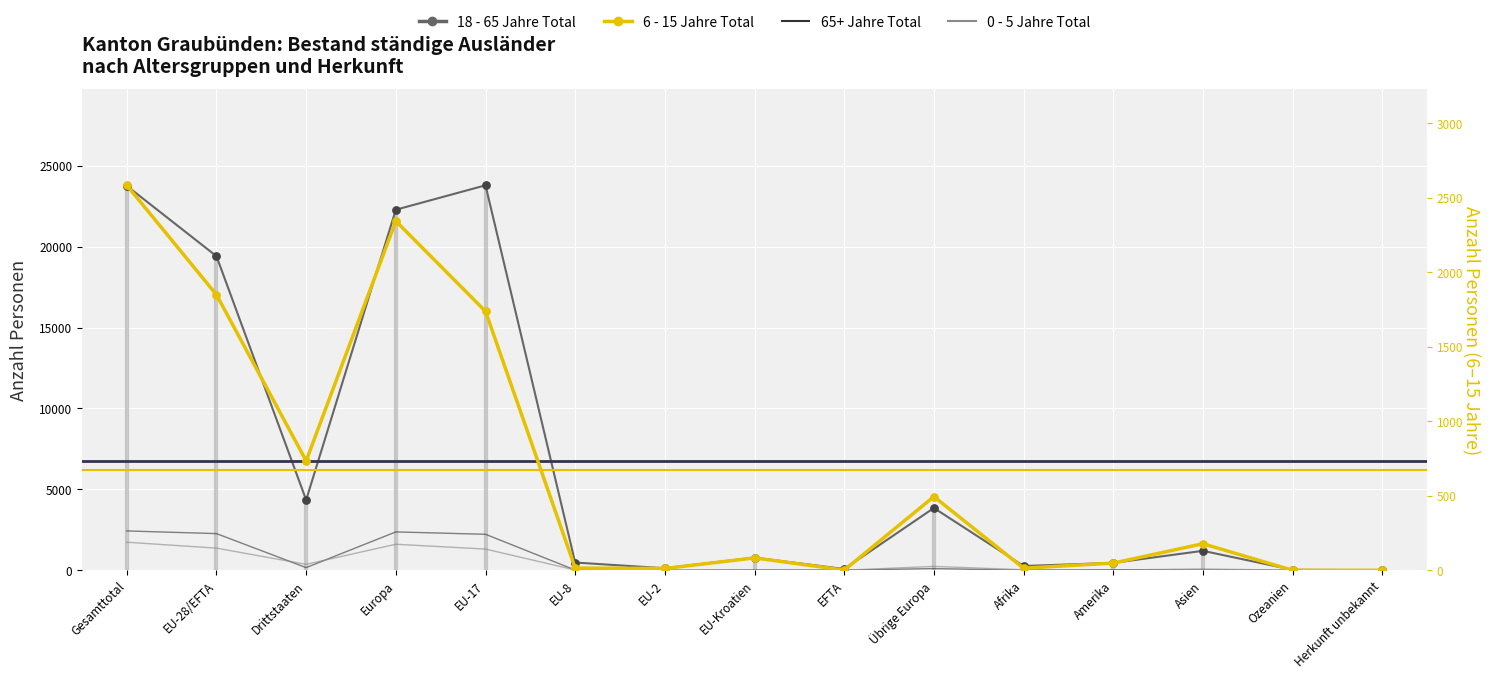

At how many categories does at least one series exceed 17050?

4